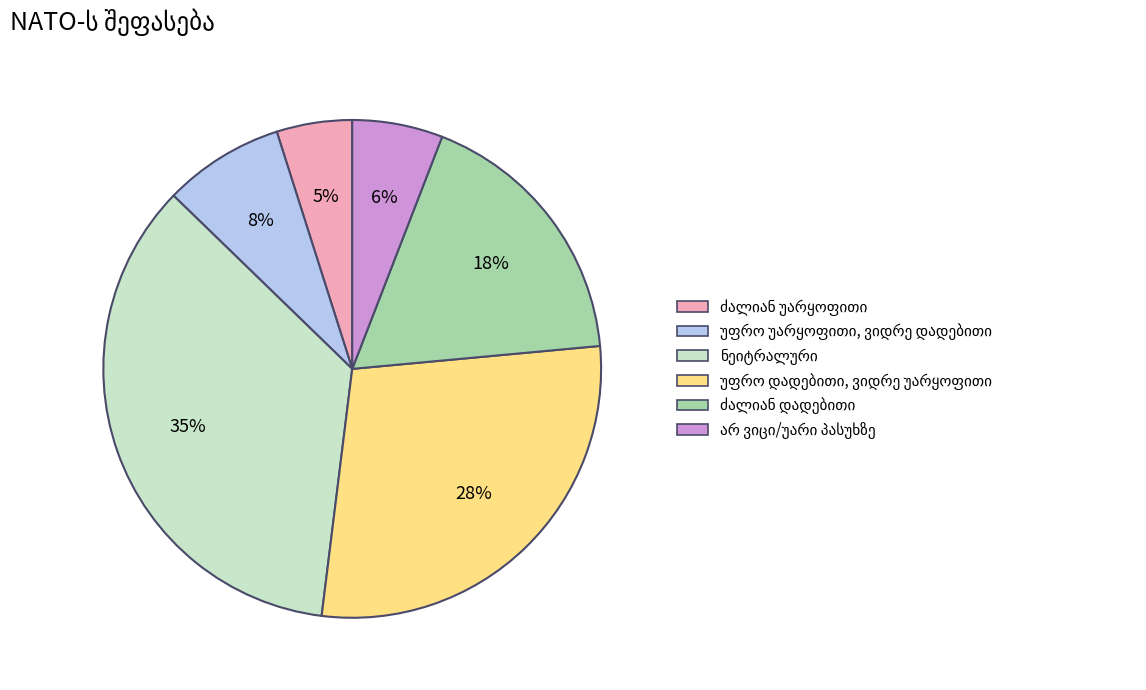

To the nearest percent, what is the difference between the largest and smallest slice percentages?

30%